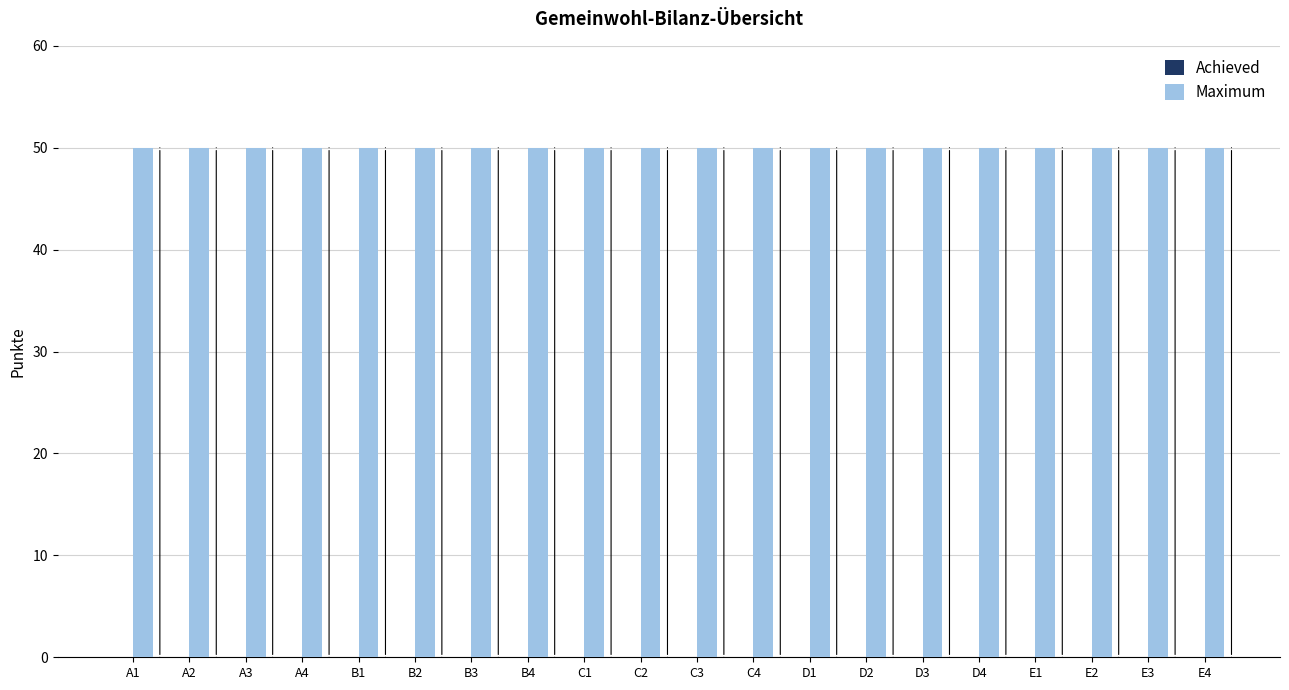

Rank the series by their average value, from highest to lowest.

Maximum, Achieved